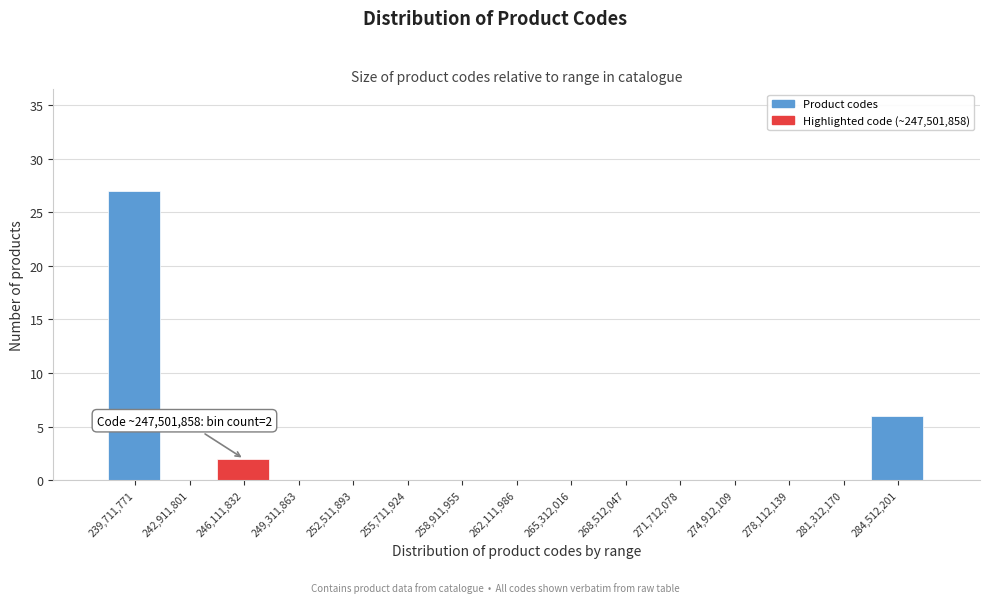

Reading left to right, list all the values displayed in this chart.

239,711,771=27	242,911,801=0	246,111,832=2	249,311,863=0	252,511,893=0	255,711,924=0	258,911,955=0	262,111,986=0	265,312,016=0	268,512,047=0	271,712,078=0	274,912,109=0	278,112,139=0	281,312,170=0	284,512,201=6